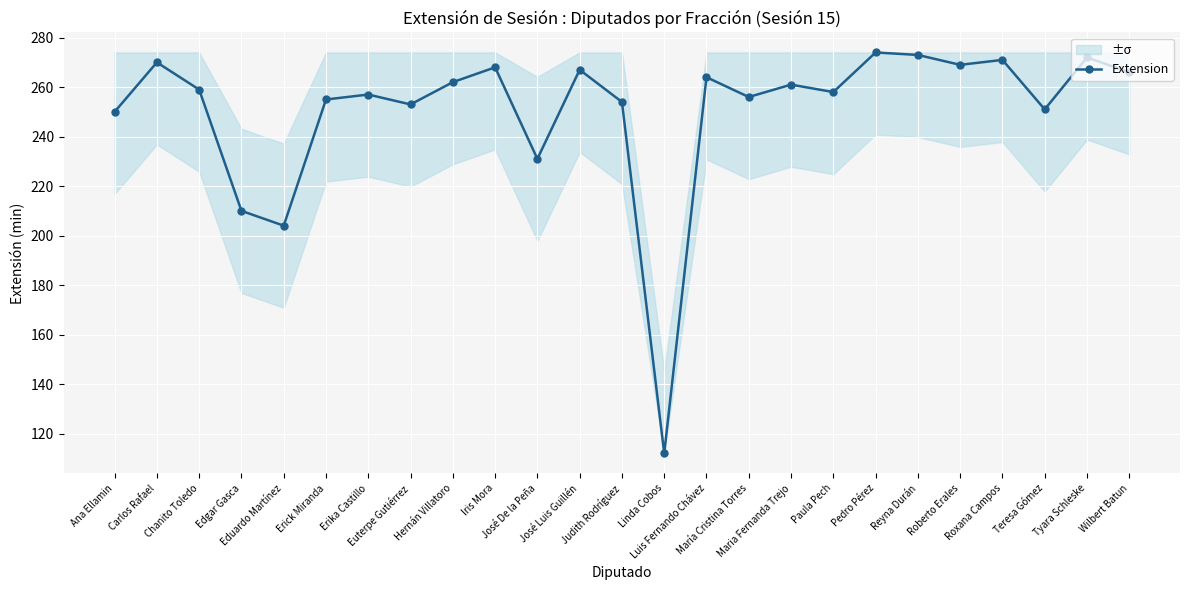

What is the label of the 1st point from the left?

Ana Ellamin